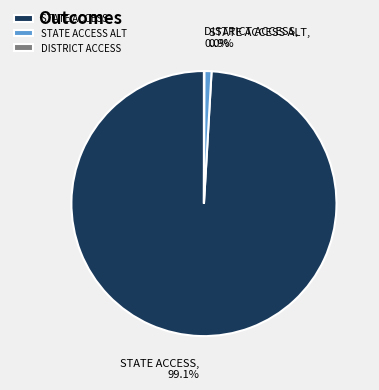

To the nearest percent, what percentage of the pie is STATE ACCESS ALT?

1%